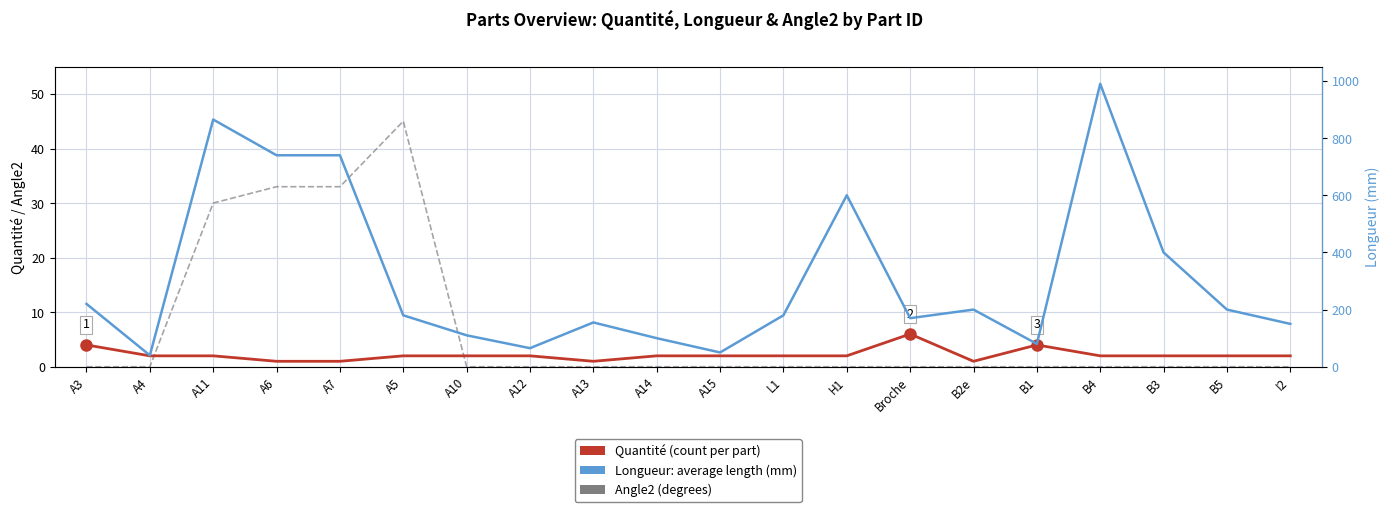

What is the difference between the maximum and minimum values in the Longueur series?

950